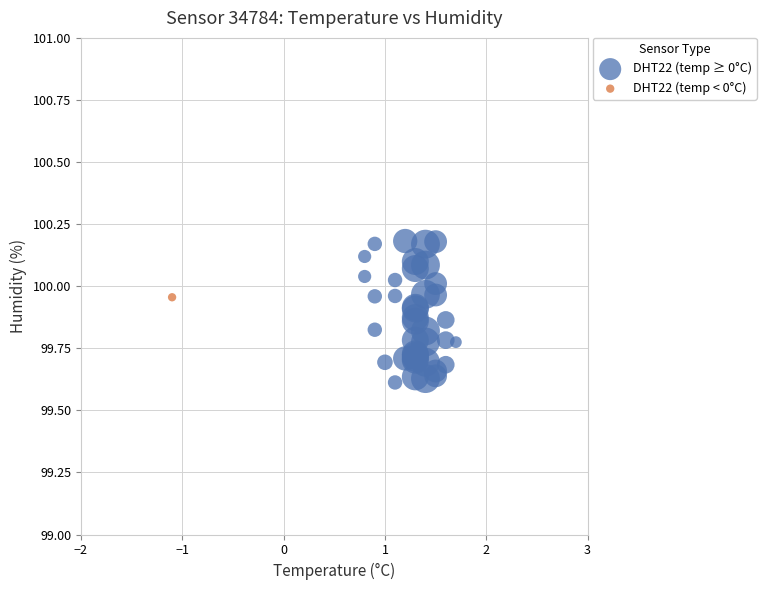

What are all the series names shown in the legend?

DHT22 (temp ≥ 0°C), DHT22 (temp < 0°C)